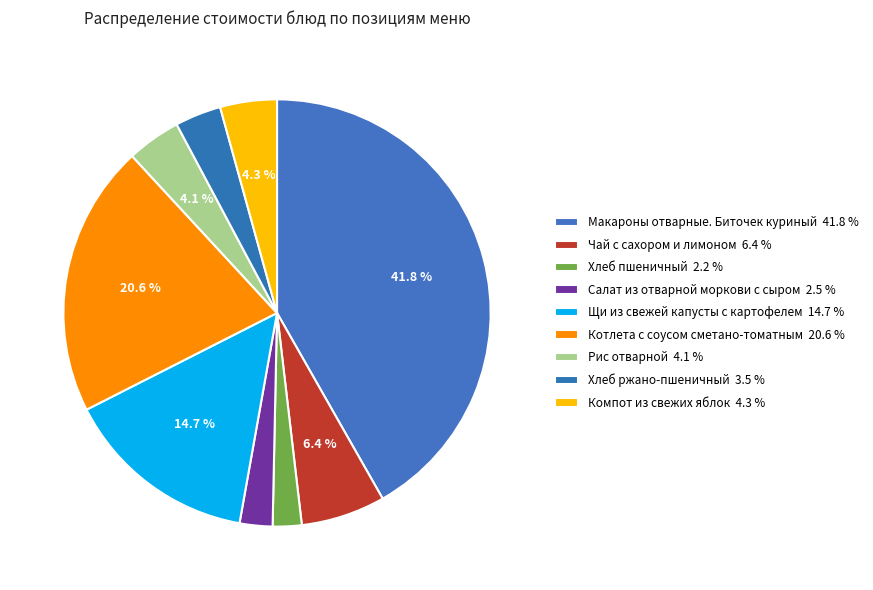

Count the number of slices in the pie.

9